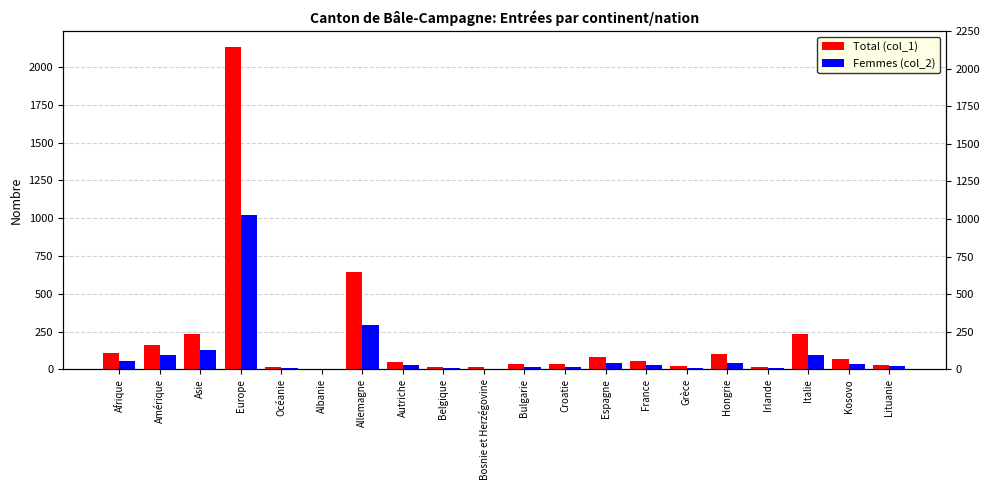

What is the highest value of the Femmes (col_2) series?

1020